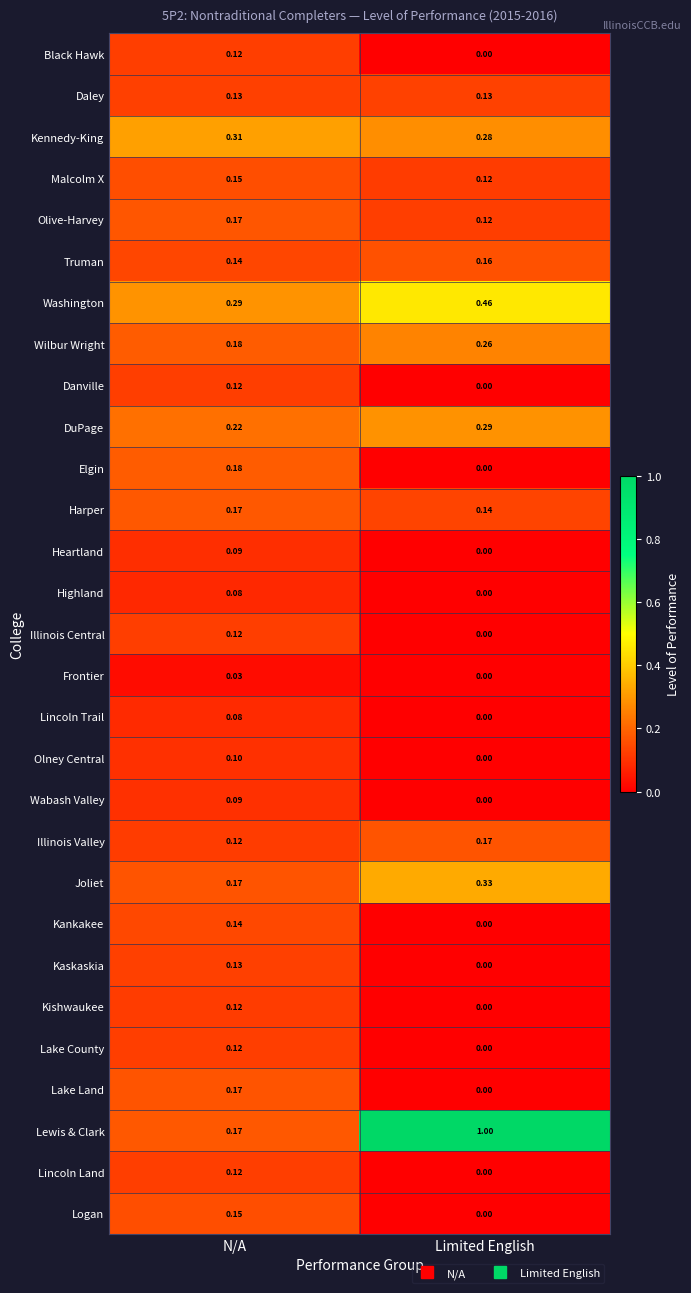

What is the total value across all series at N/A?

4.2